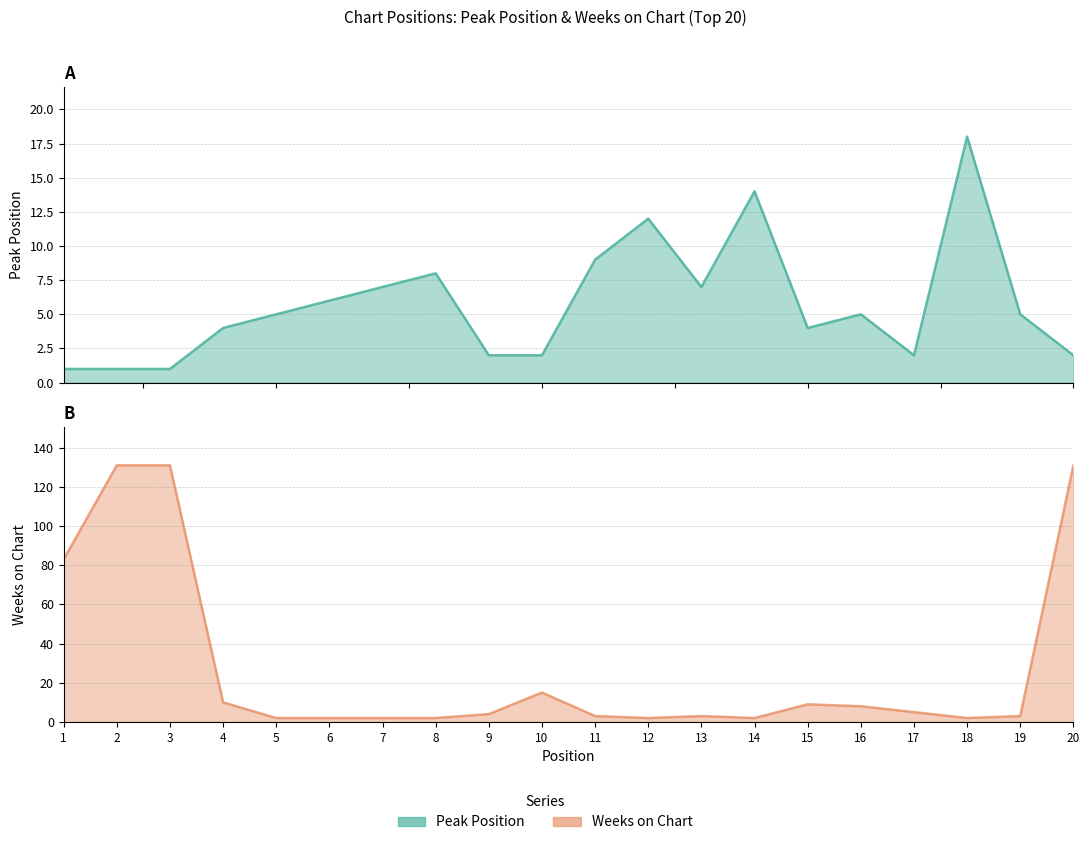

What is the value of the Peak Position point at the 20th from the left?

2